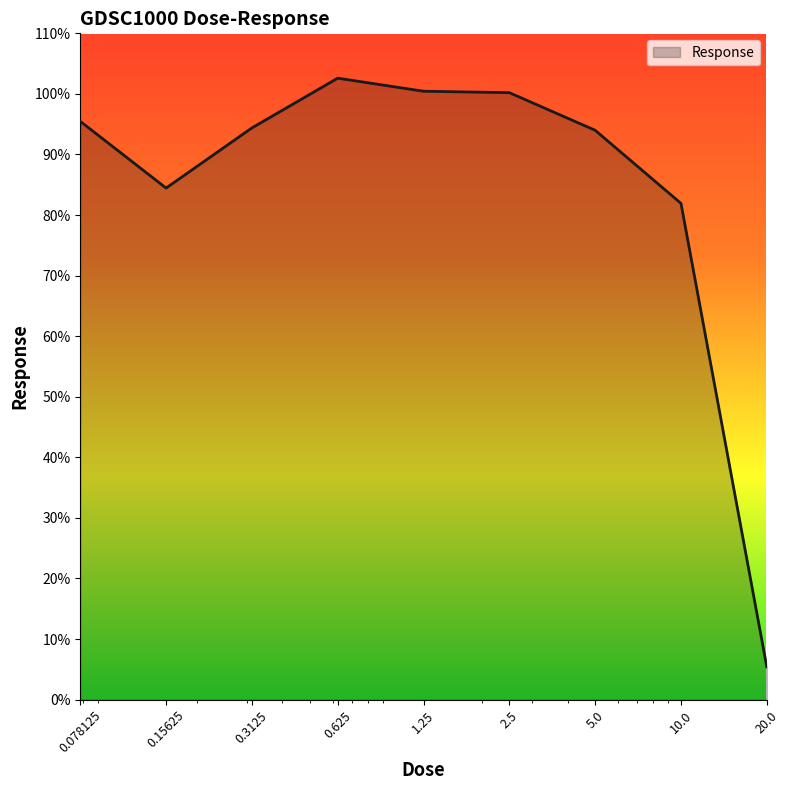

What is the greatest value displayed?

102.6